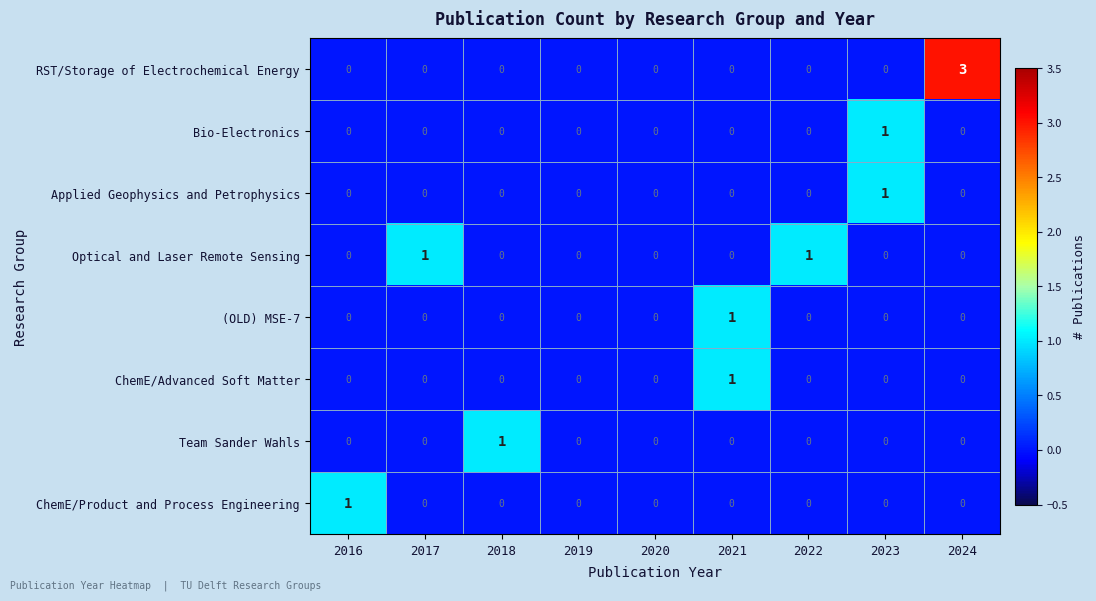

What is the total value across all series at 2024?

3